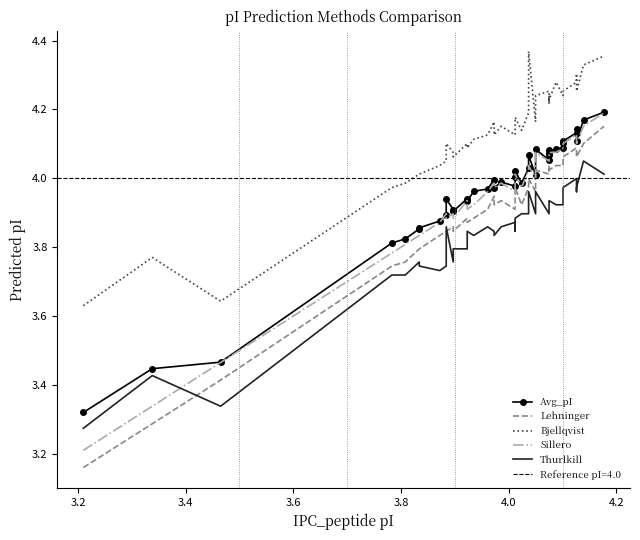

List the series in order of their peak value, highest first.

Bjellqvist, Avg_pI, Sillero, Lehninger, Thurlkill